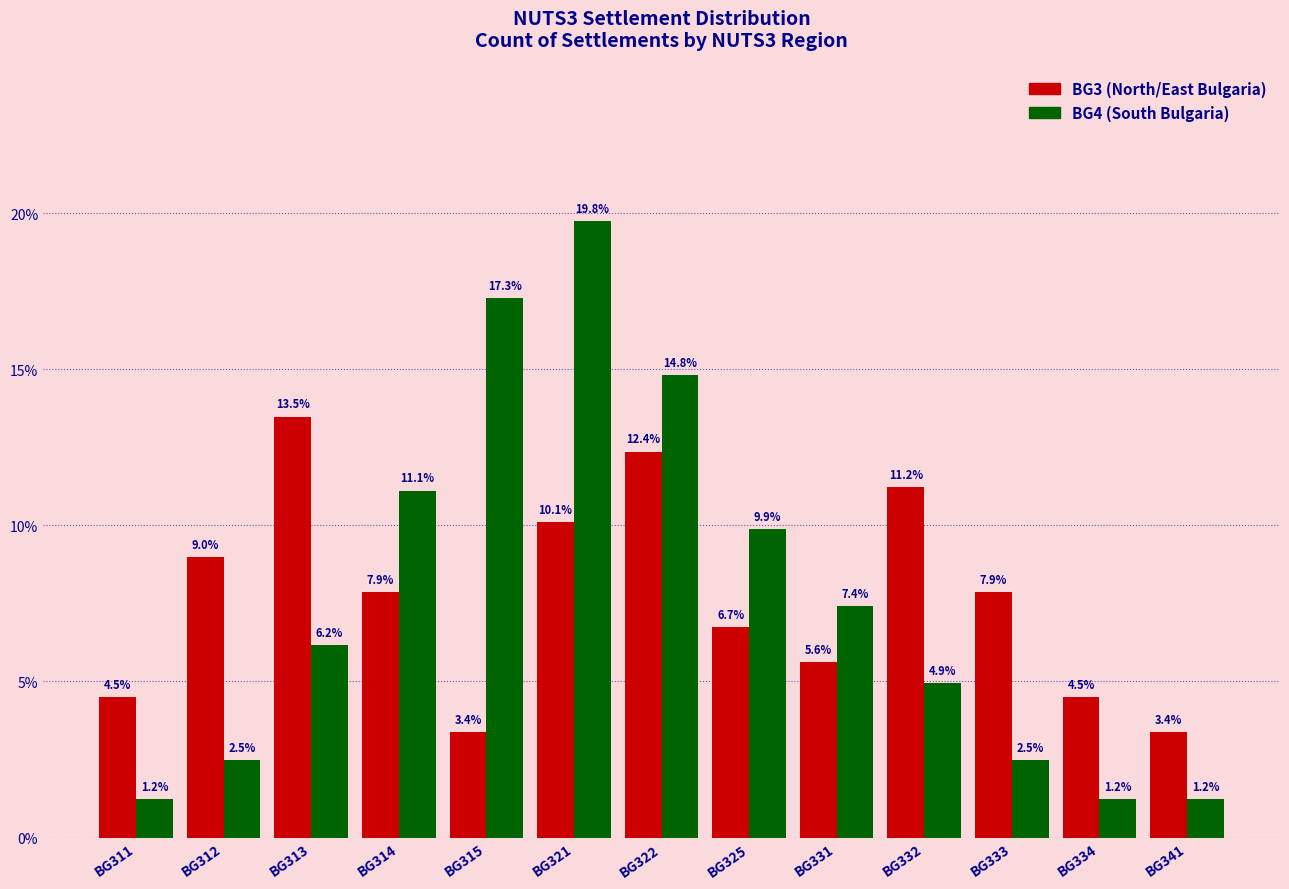

Which label corresponds to the largest value in the chart?

BG321